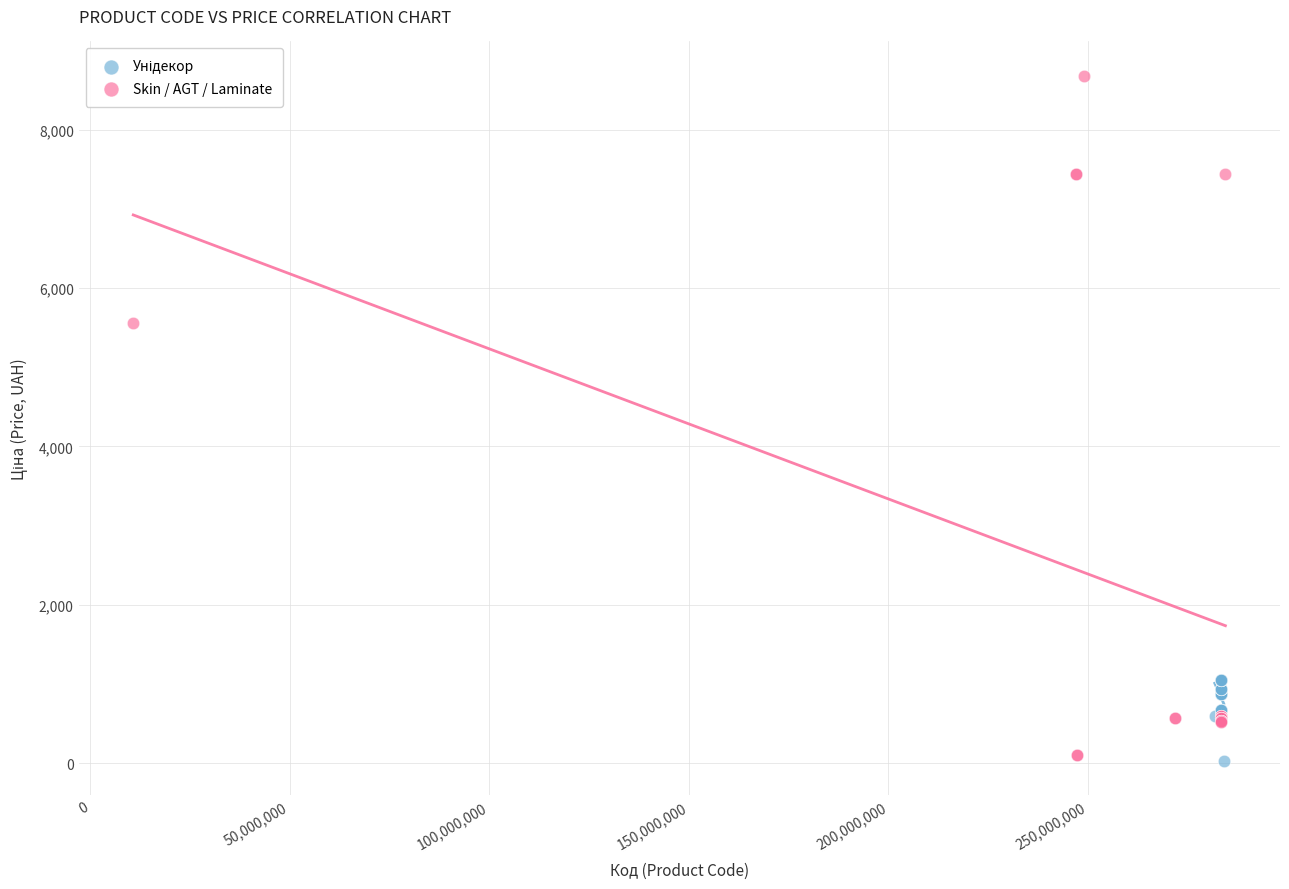

Which series reaches the maximum Y coordinate?

Skin / AGT / Laminate